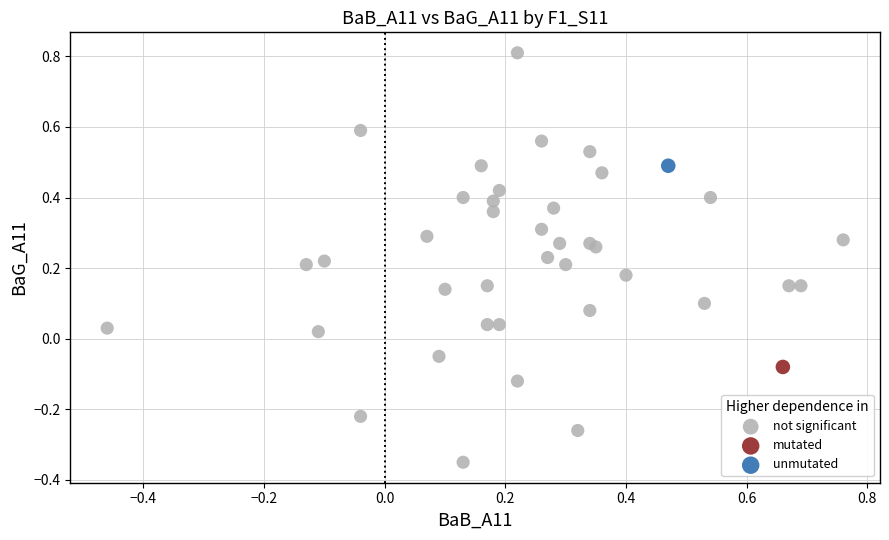

What are all the series names shown in the legend?

not significant, mutated, unmutated